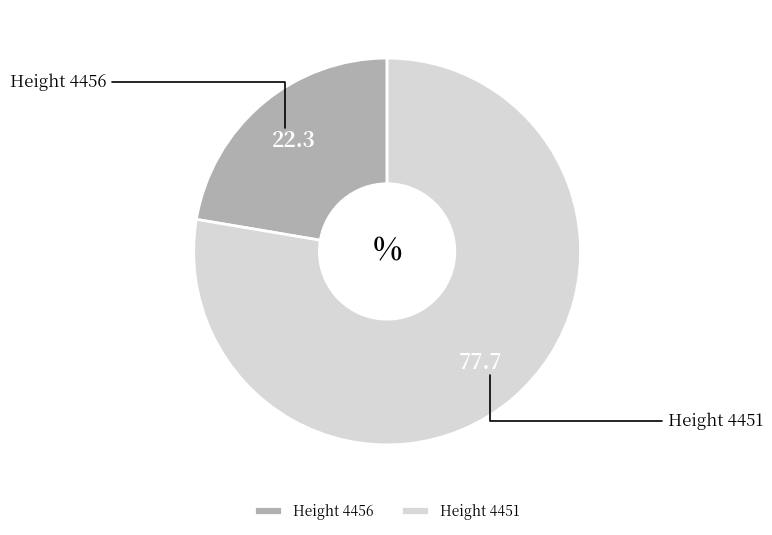

Combined, do Height 4451 and Height 4456 account for over 50%?

Yes